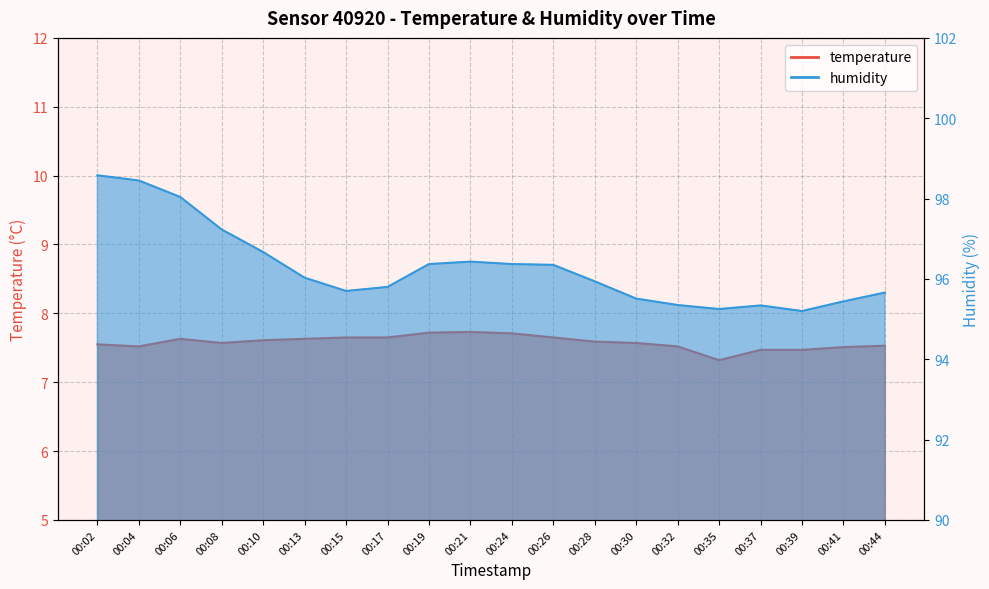

Where does the humidity series first go above 96?

00:02